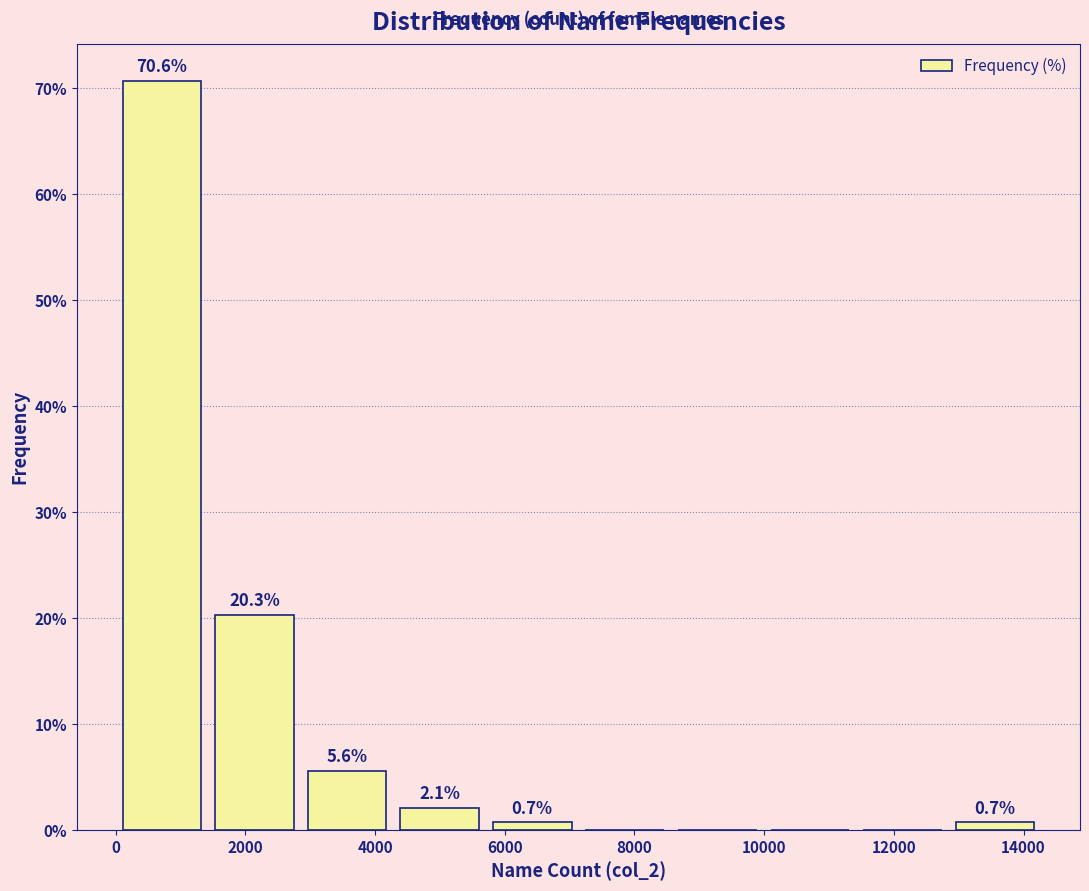

Over which range of the x-axis is the bar tallest?

0 to 1400